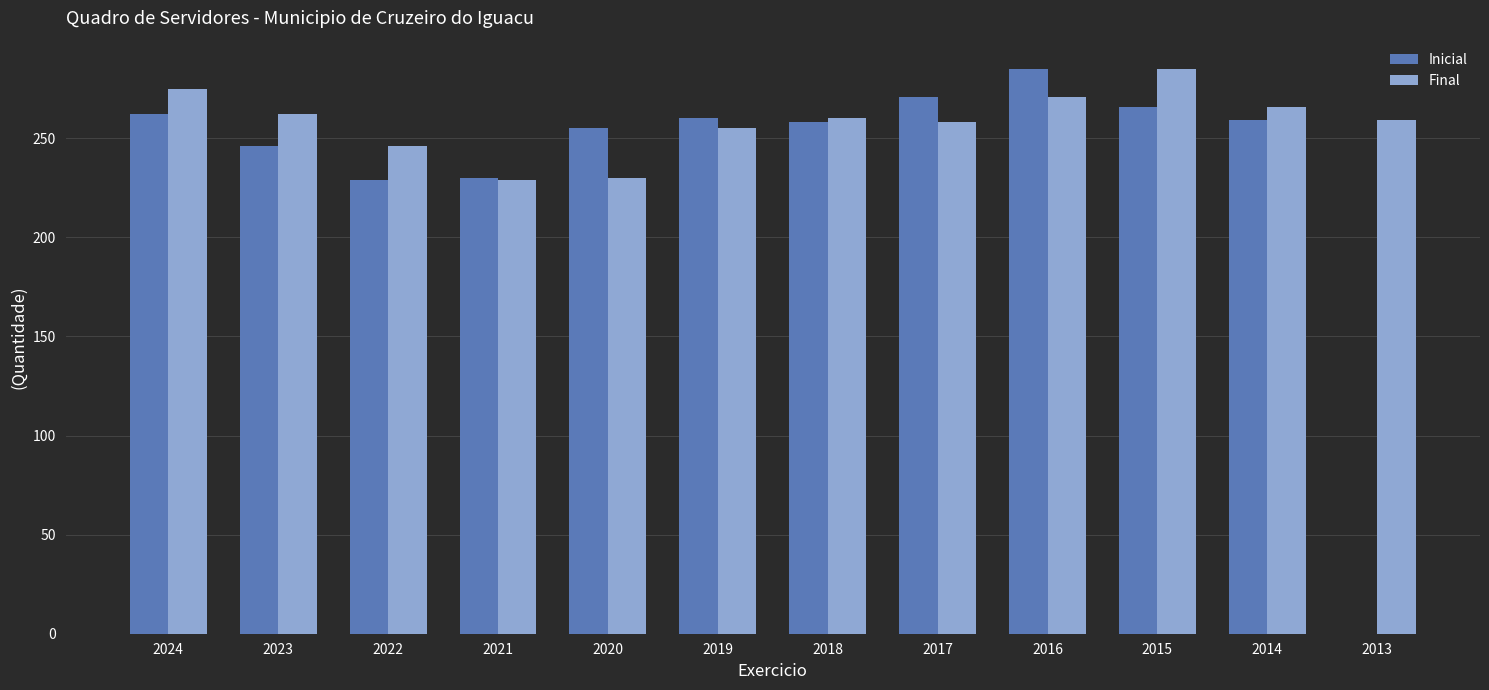

The value of Inicial at 2017 is 382. True or false?

False